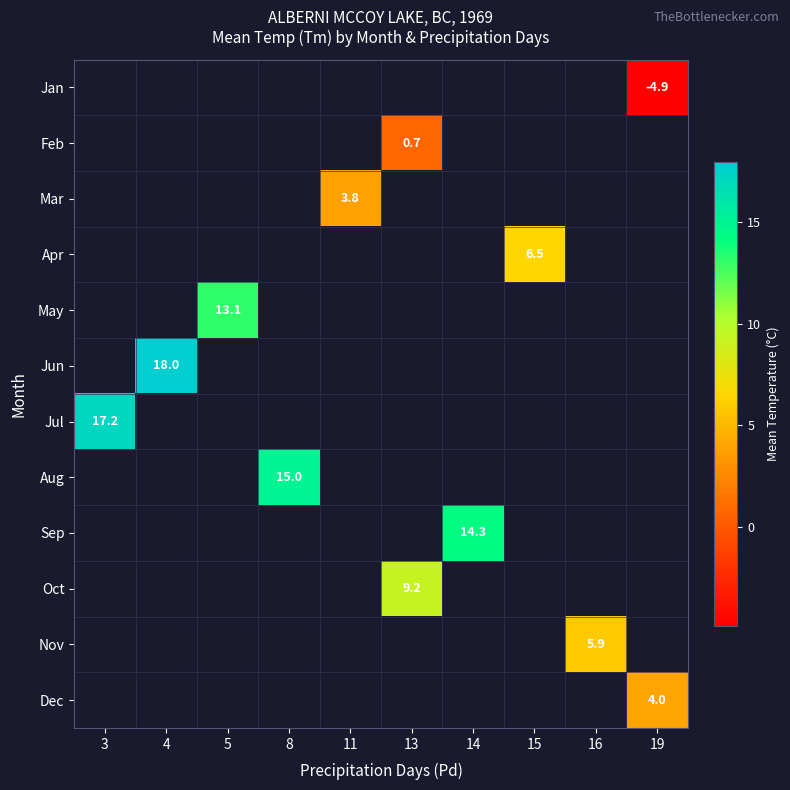

How many distinct data groups are displayed?

12